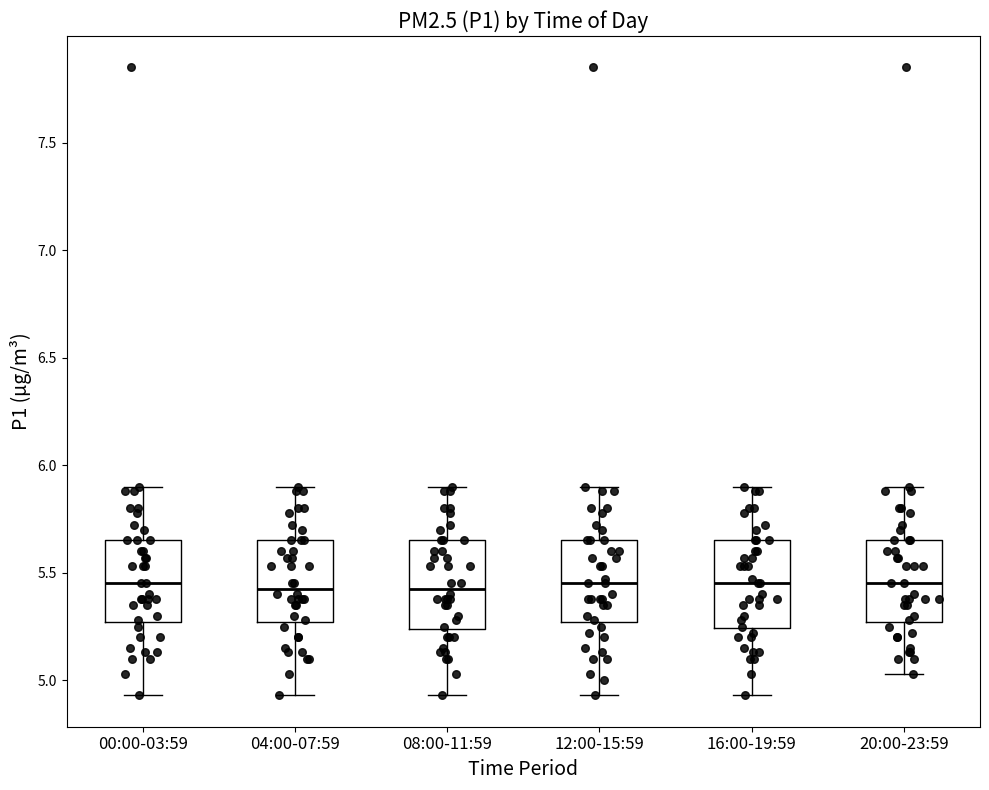

Reading left to right, transcribe this box plot: for each box, give where its median line is, the range the box spans, and where its two whiskers end, as read against the y-axis. The values are not printed on the chart, so give them approximately, as read against the axis.

00:00-03:59: median 5.45, box 5.25 to 5.65, whiskers 4.95 to 5.90
04:00-07:59: median 5.45, box 5.25 to 5.65, whiskers 4.95 to 5.90
08:00-11:59: median 5.45, box 5.25 to 5.65, whiskers 4.95 to 5.90
12:00-15:59: median 5.45, box 5.25 to 5.65, whiskers 4.95 to 5.90
16:00-19:59: median 5.45, box 5.25 to 5.65, whiskers 4.95 to 5.90
20:00-23:59: median 5.45, box 5.25 to 5.65, whiskers 5.05 to 5.90